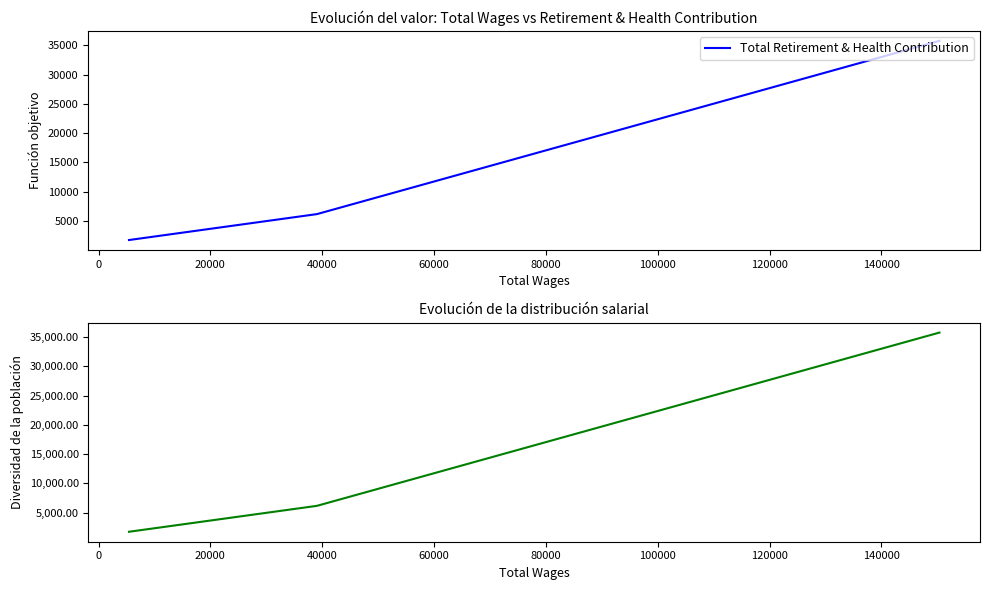

How many values are between 1730 and 35776?

3